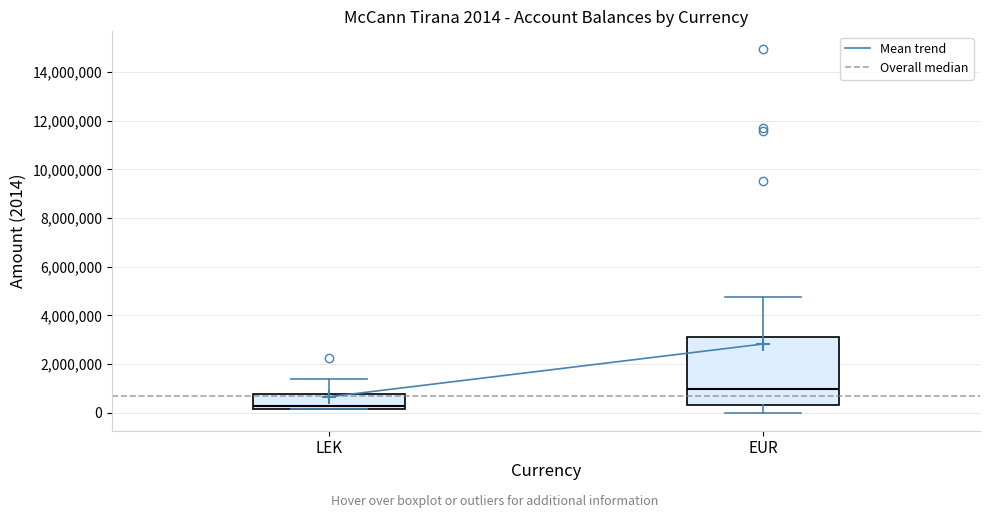

Which box is the tallest, from its lower edge to its upper edge?

EUR